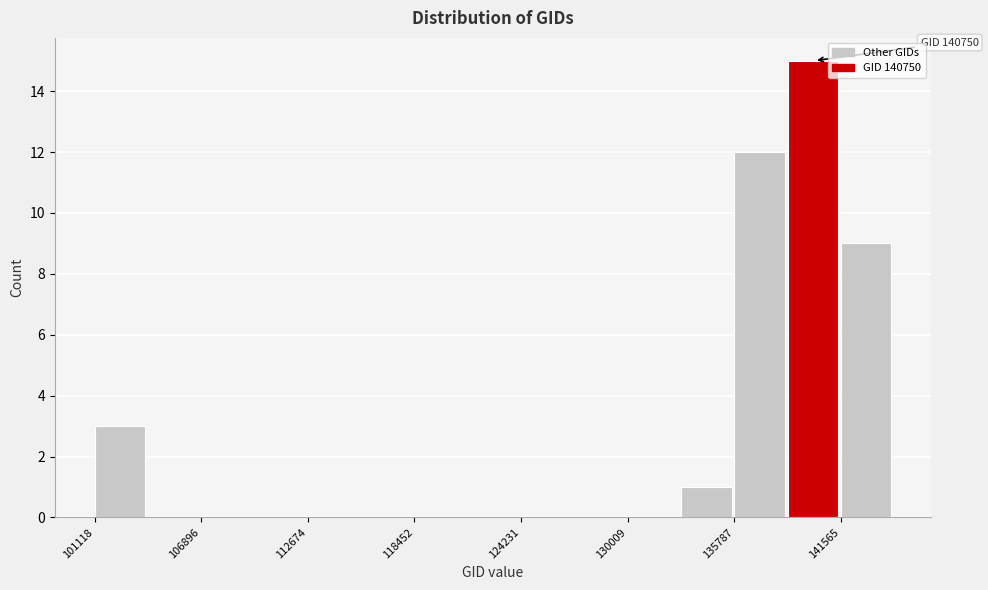

Read against the x-axis, roughly where is the centre of the tallest bar?

140000